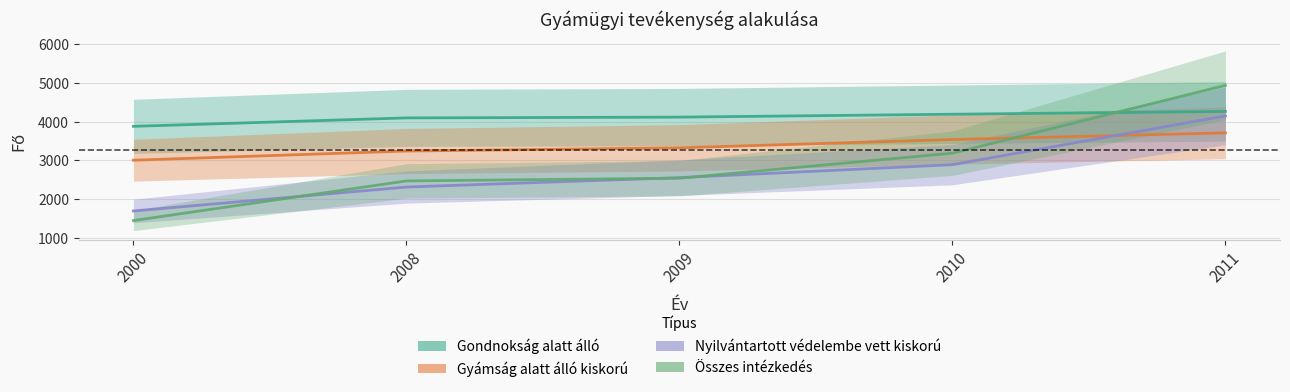

How many series are shown in this chart?

4